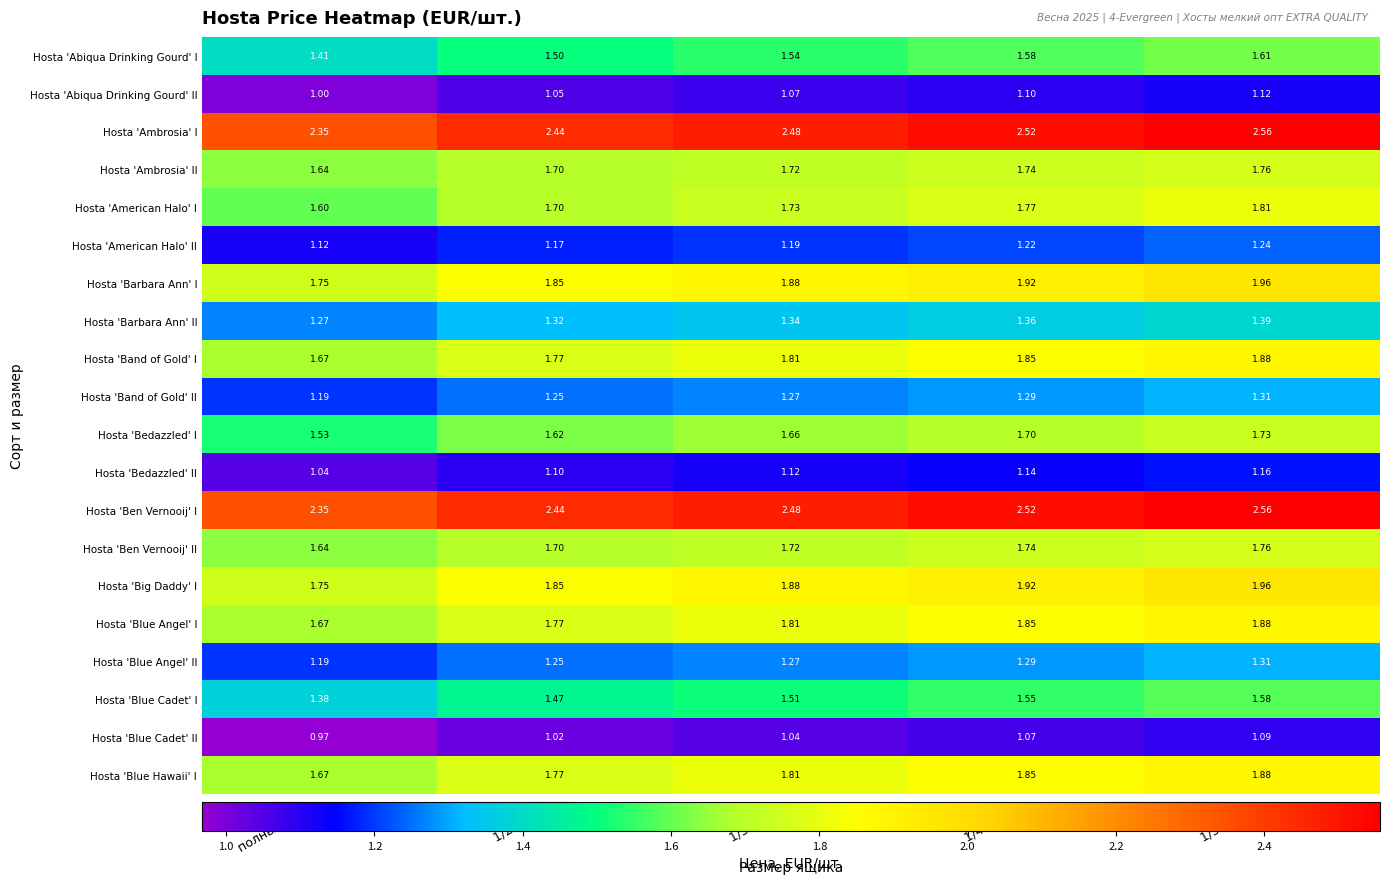

Which label corresponds to the smallest value in the chart?

полный ящик